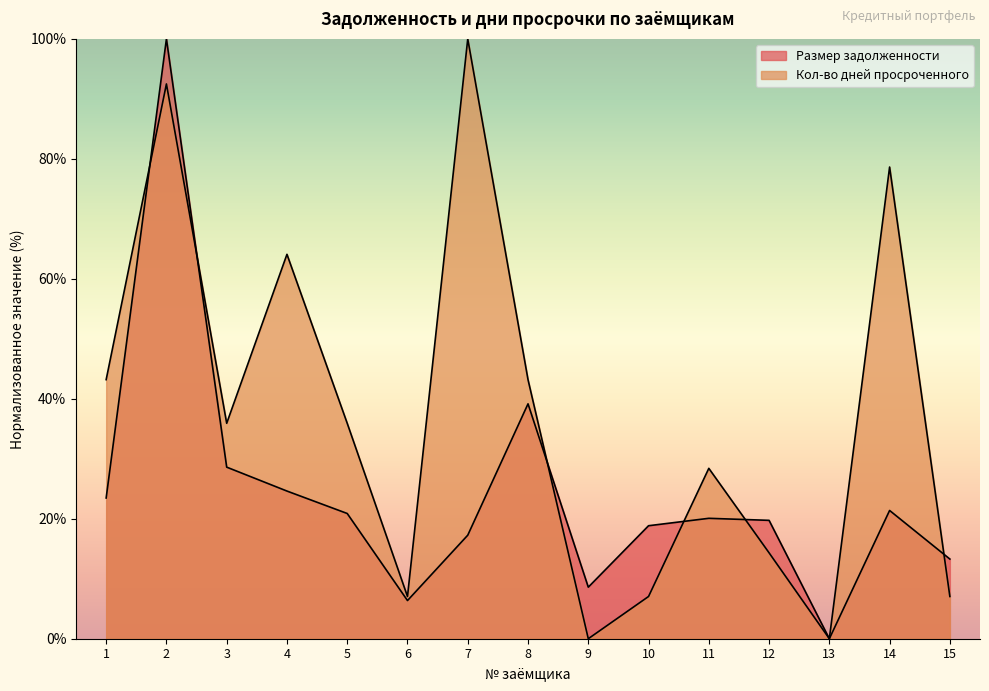

Where is Размер задолженности nearest to the value 50?

8